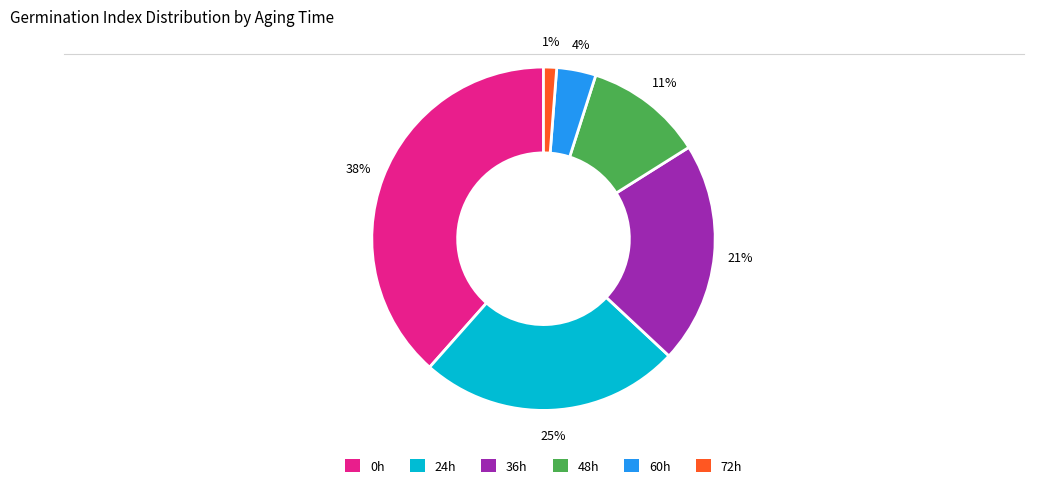

Does 60h represent more than half of the total?

No